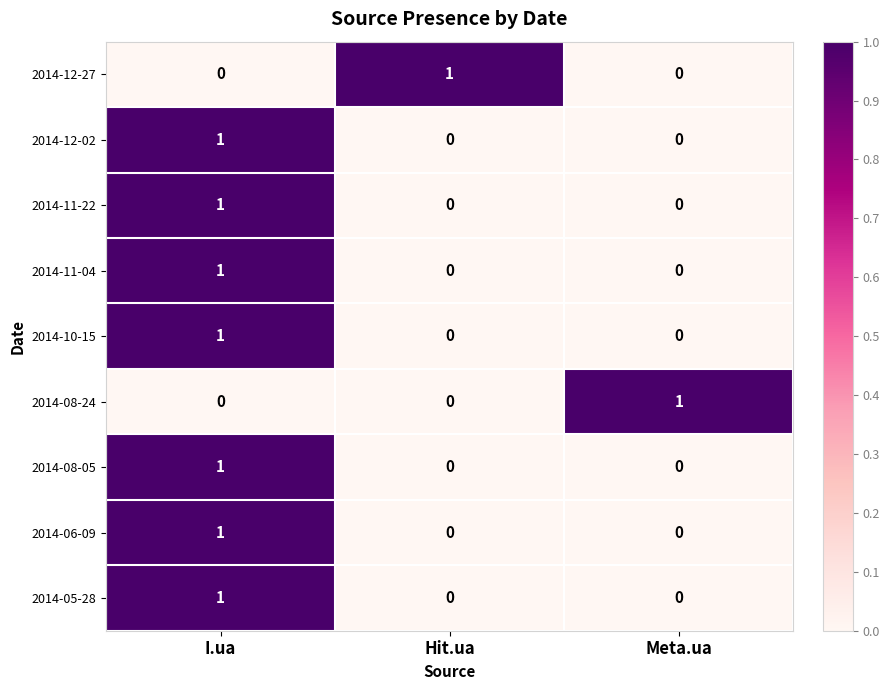

True or false: 2014-11-22 has a value of 1 at I.ua.

True